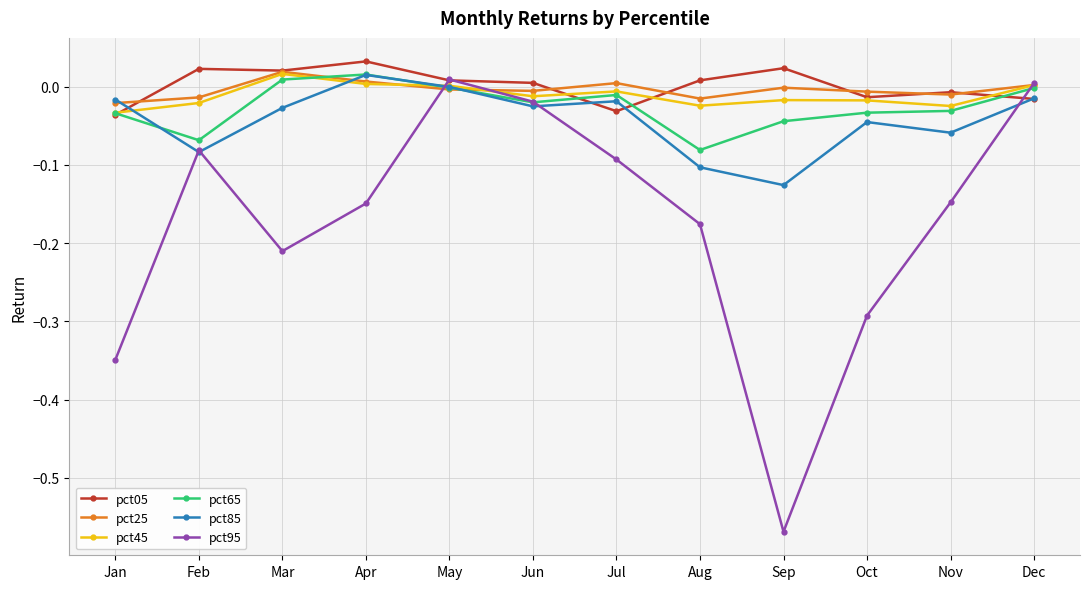

What is the difference between the maximum and second lowest values in the pct85 series?

0.1